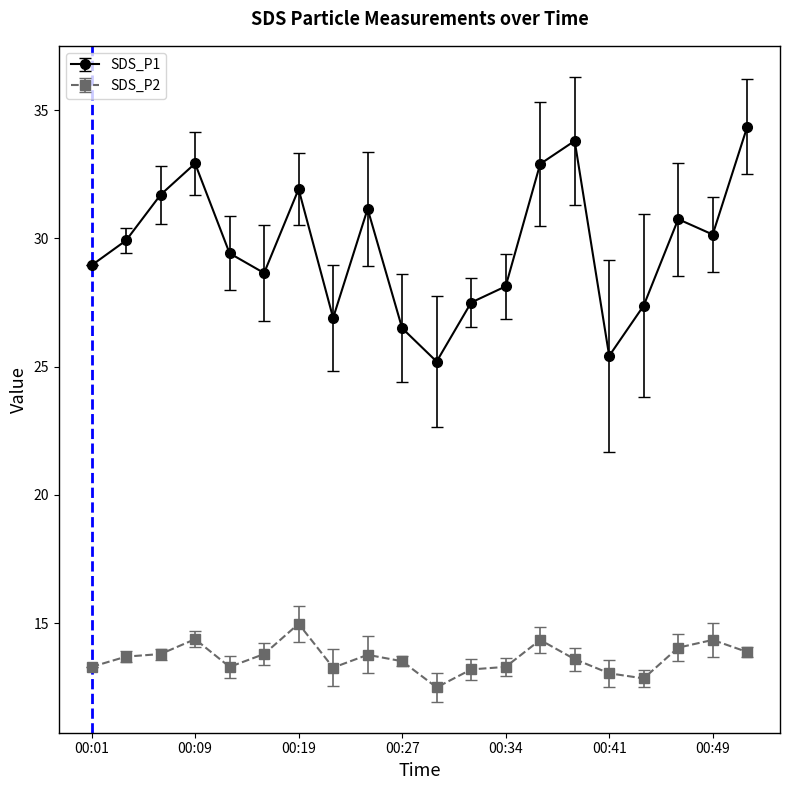

True or false: SDS_P1 and SDS_P2 intersect in this chart.

False